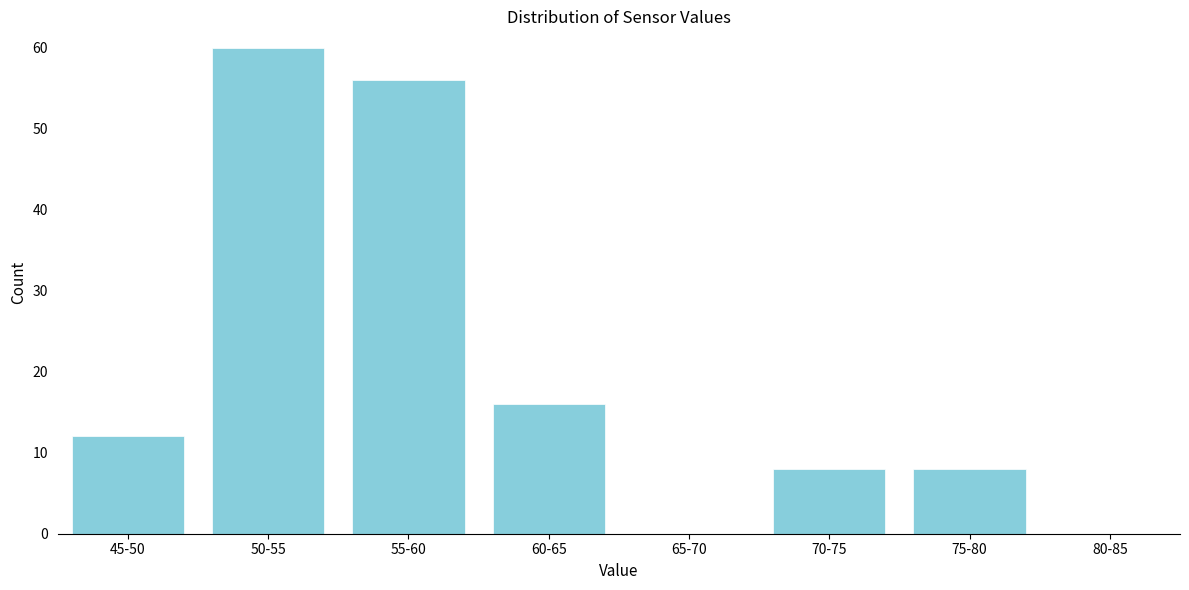

Reading left to right, transcribe all the data shown in this chart.

45-50=12	50-55=60	55-60=56	60-65=16	65-70=0	70-75=8	75-80=8	80-85=0